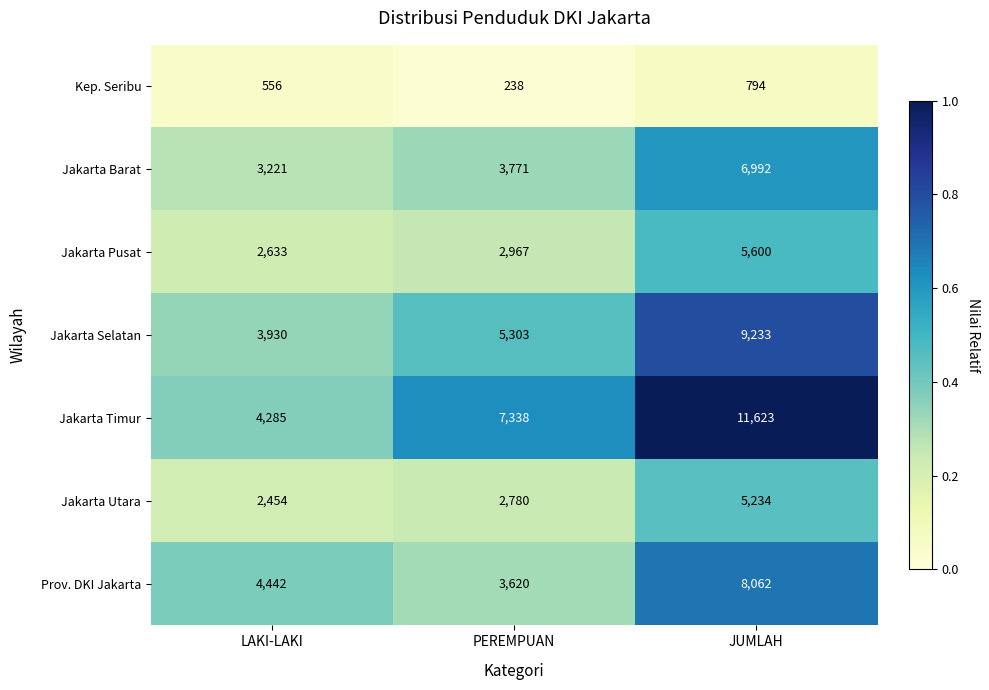

Which series has the largest range (max minus min)?

Jakarta Timur